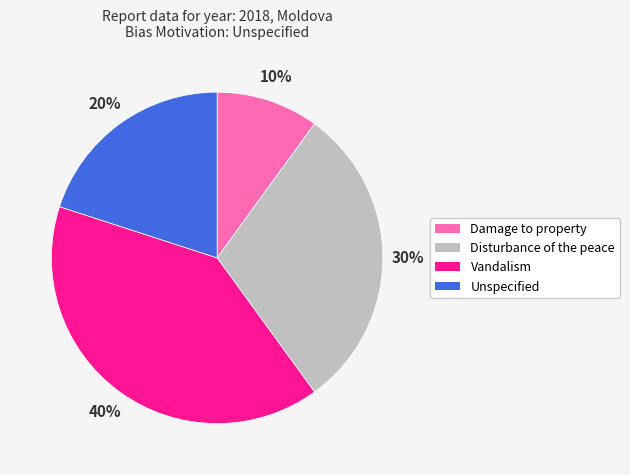

How many segments does this pie chart have?

4